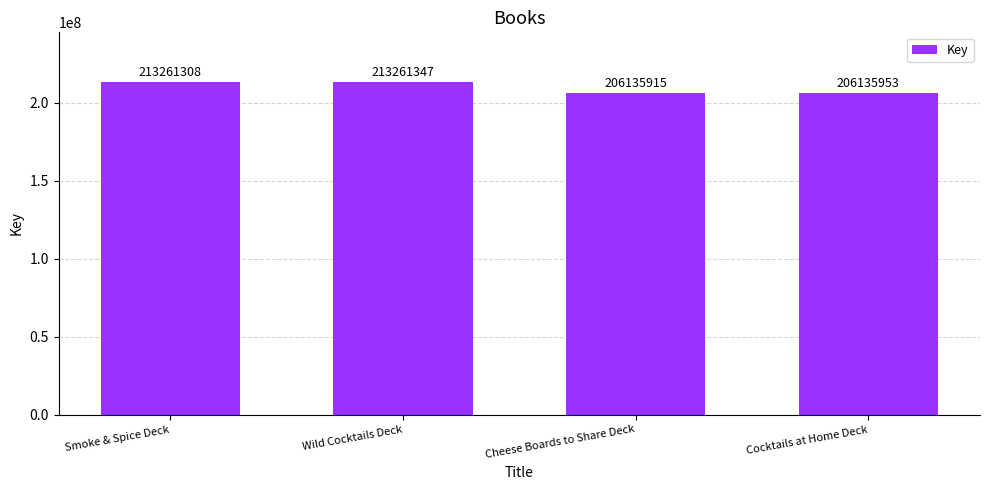

What is the difference between the second highest and second lowest values?

7125355